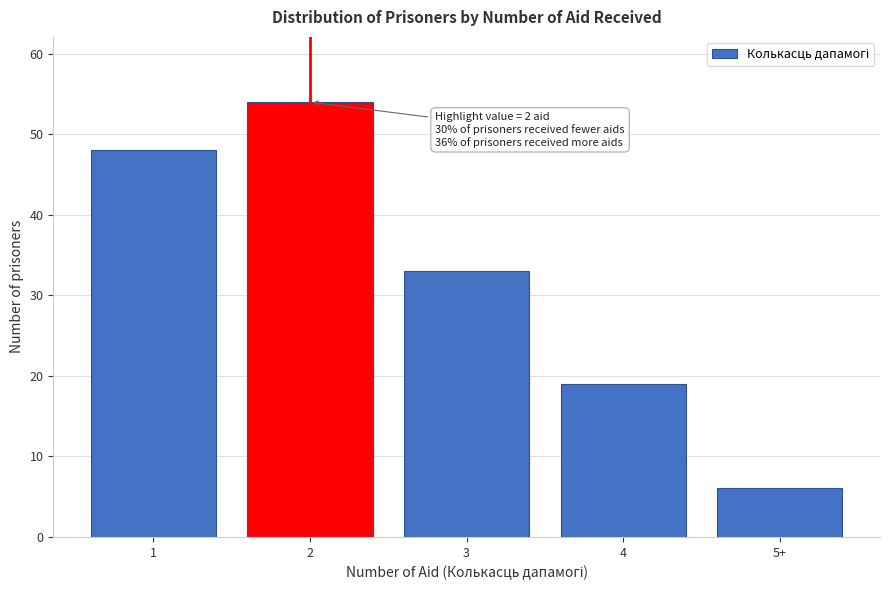

Reading left to right, transcribe all the data shown in this chart.

48	54	33	19	6